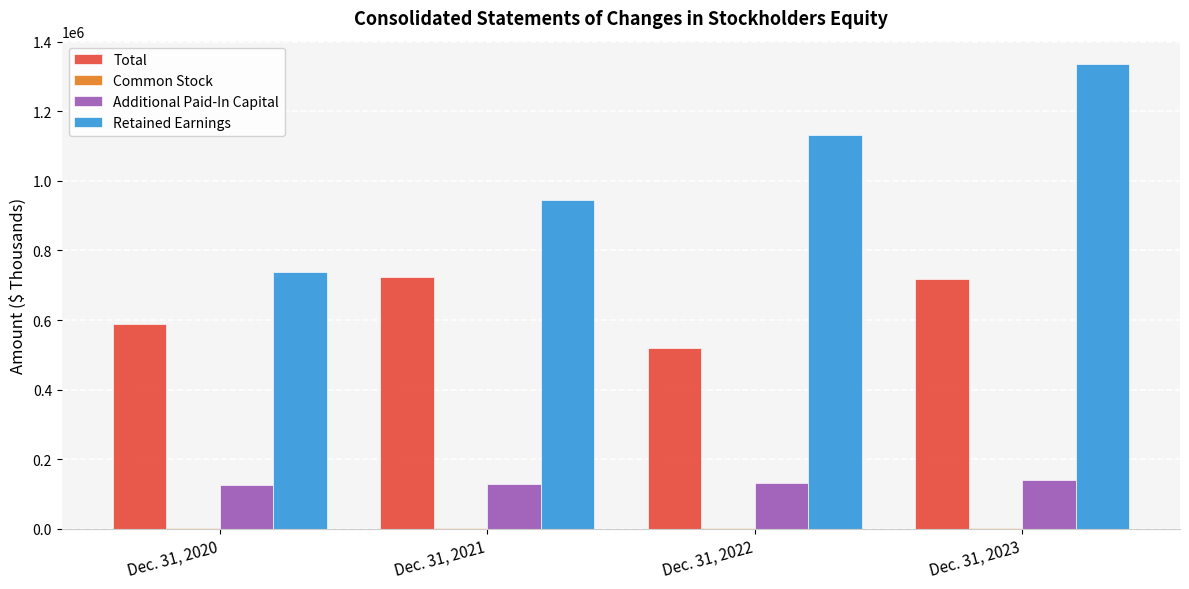

Which series changed the most between Dec. 31, 2022 and Dec. 31, 2023?

Retained Earnings